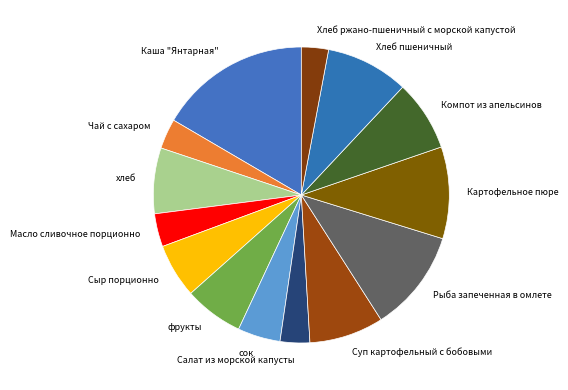

Combined, do Сыр порционно and Хлеб пшеничный account for over 50%?

No